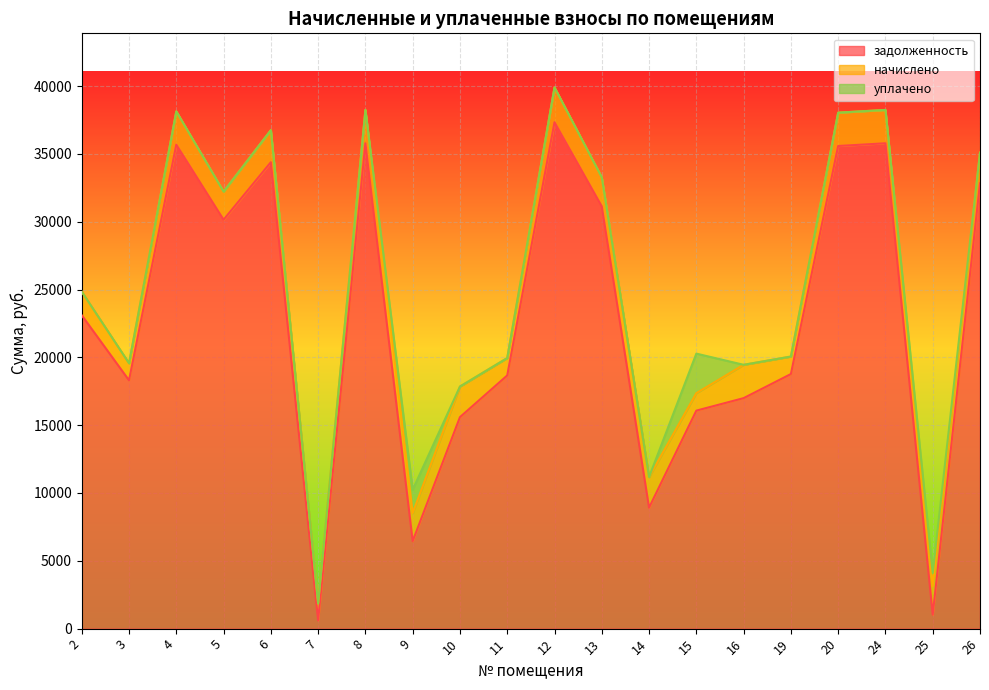

How many series are shown in this chart?

3